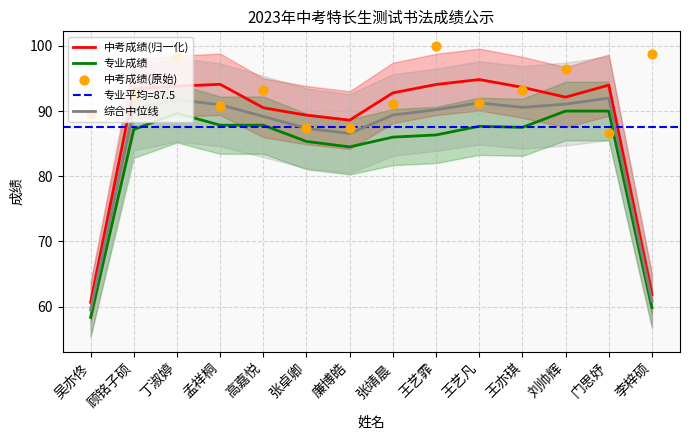

Which series contains the lowest Y value?

专业成绩